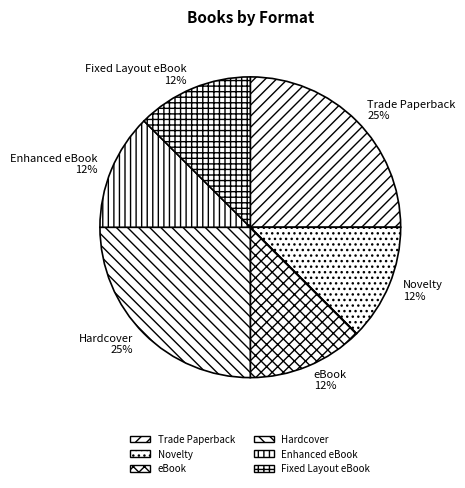

To the nearest percent, what is the average slice percentage?

17%